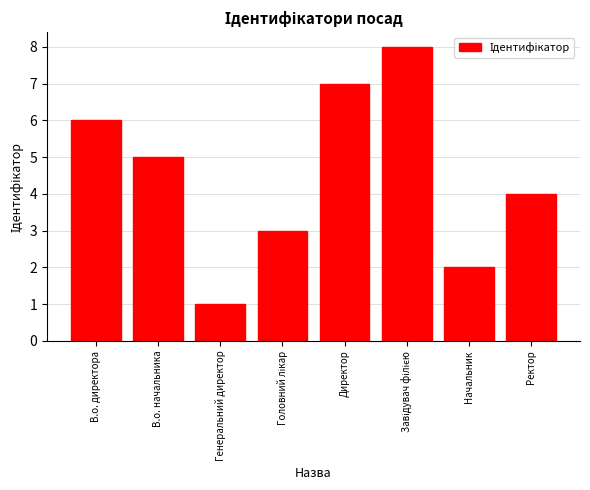

Reading right to left, transcribe all the data shown in this chart.

4	2	8	7	3	1	5	6